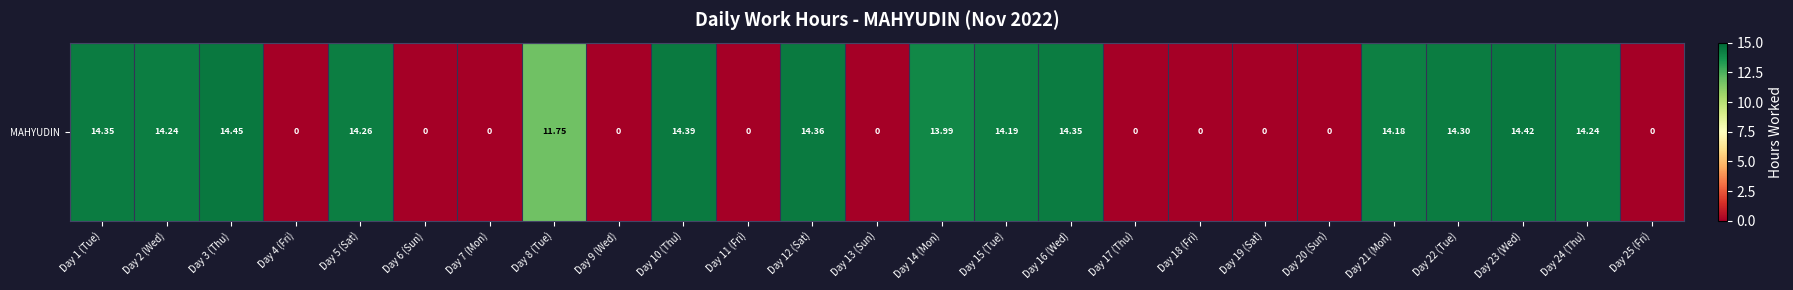

What is the greatest value displayed?

14.4